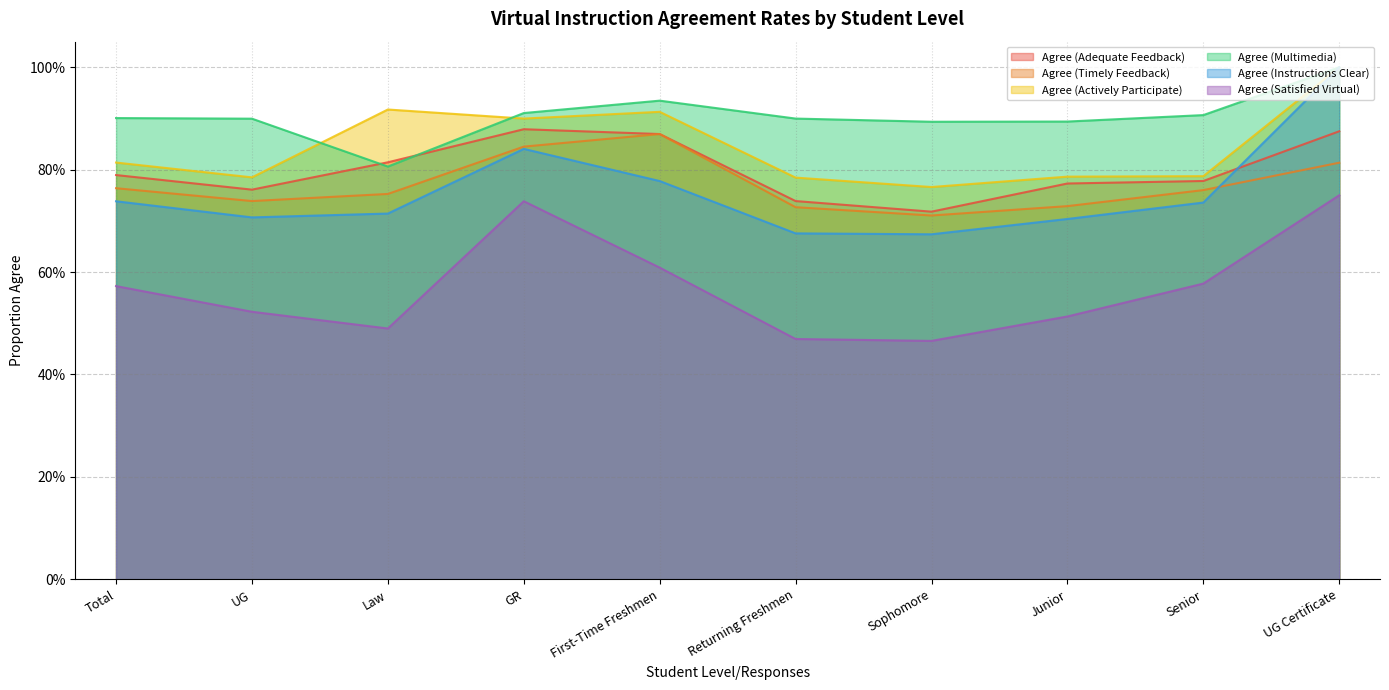

Is it true that Agree (Timely Feedback) equals 0.4 at GR?

False